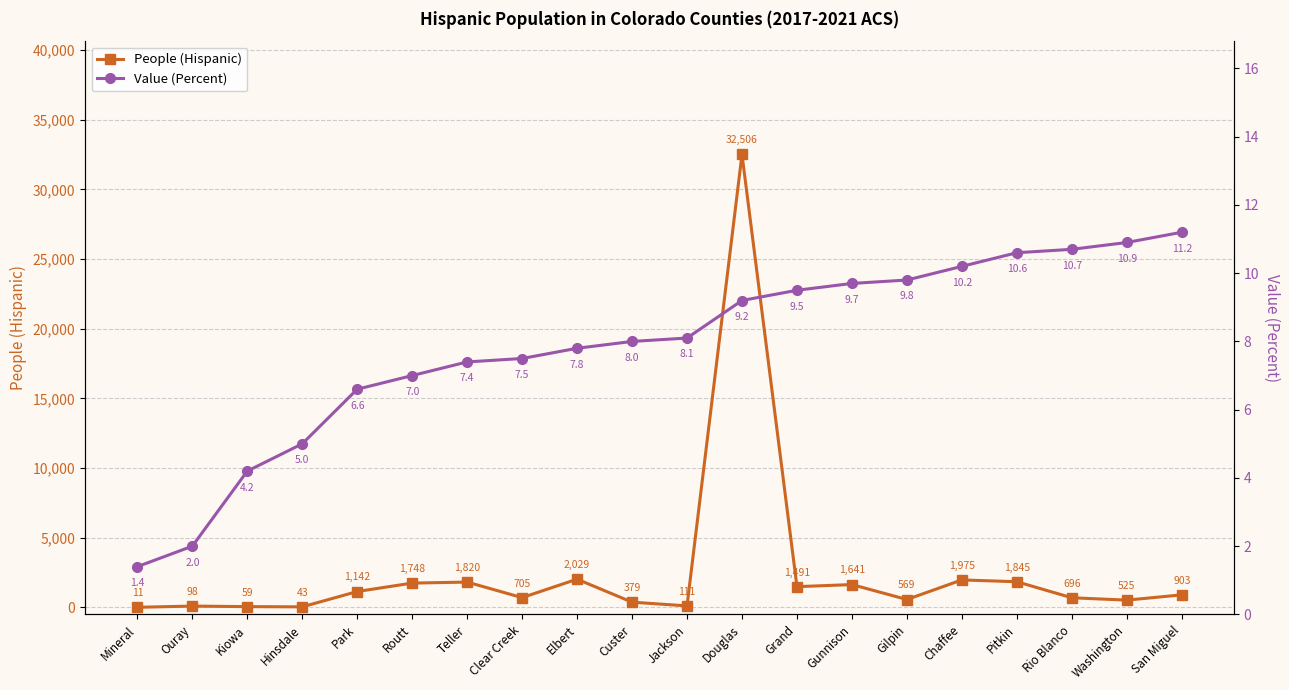

What is the lowest value of the People (Hispanic) series?

11